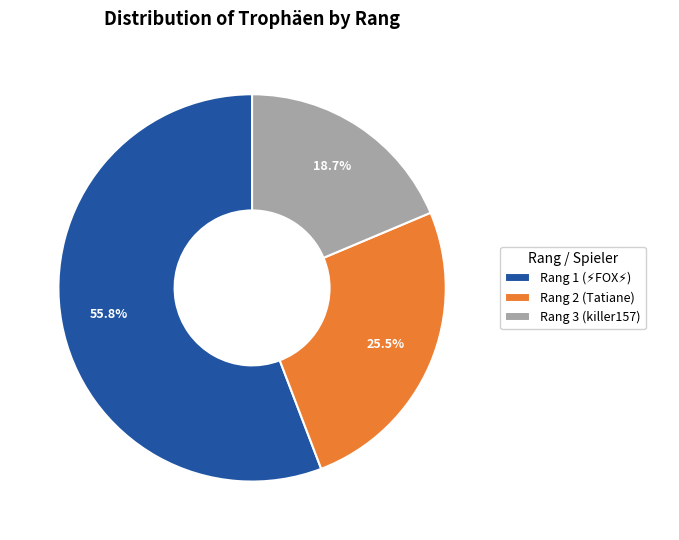

What is the smallest slice in the pie chart?

Rang 3 (killer157)